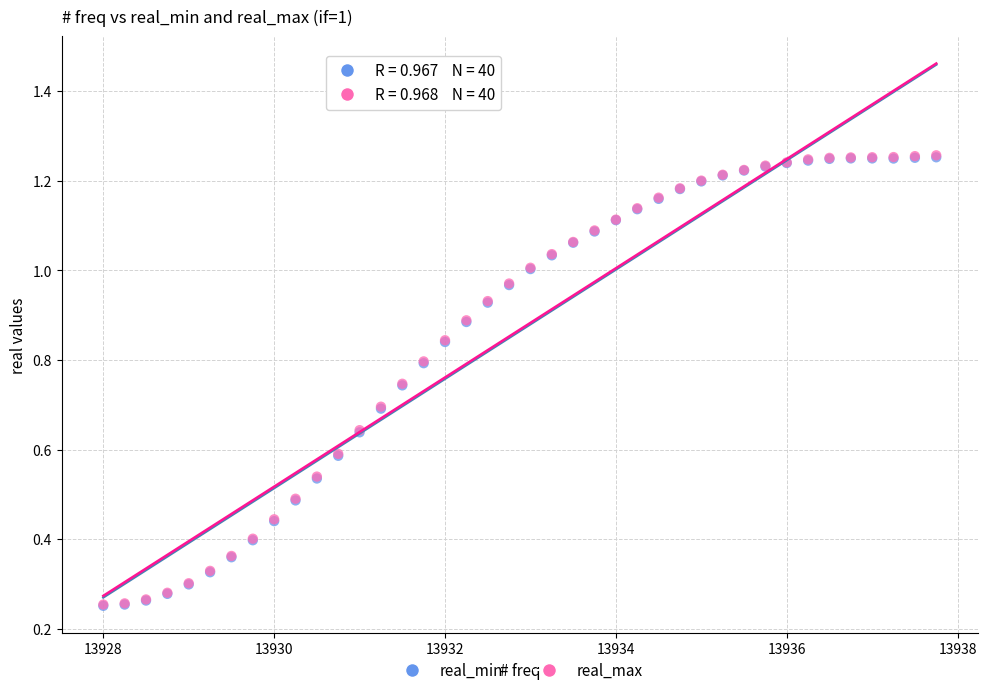

What are all the series names shown in the legend?

real_min, real_max